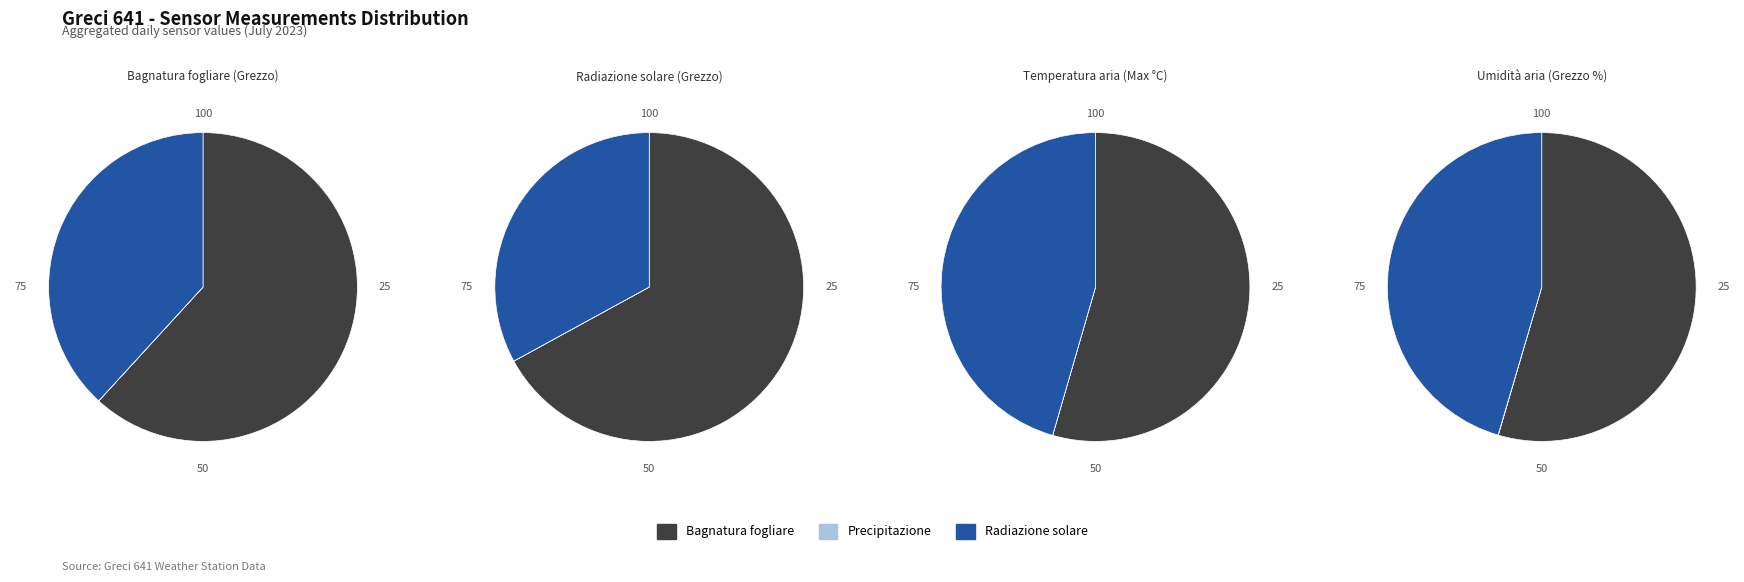

Is it true that 2023-07-09 is 5% of the pie?

False